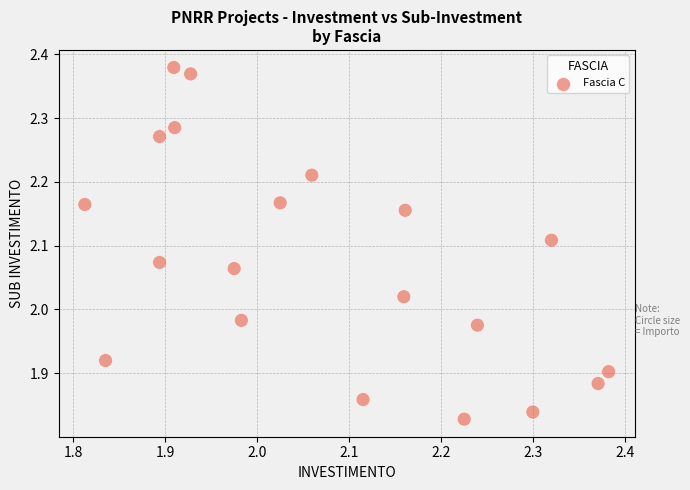

What is the range of Y values (max minus min)?

0.6